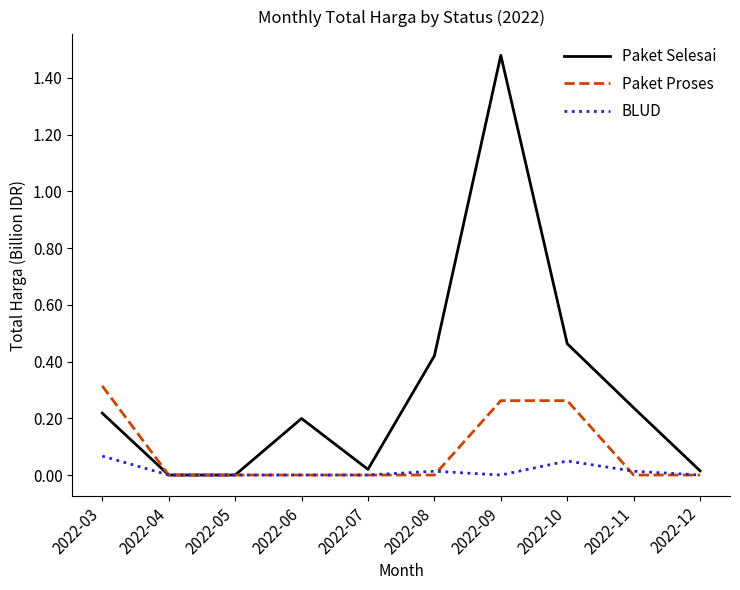

Which series has the widest spread of values?

Paket Selesai